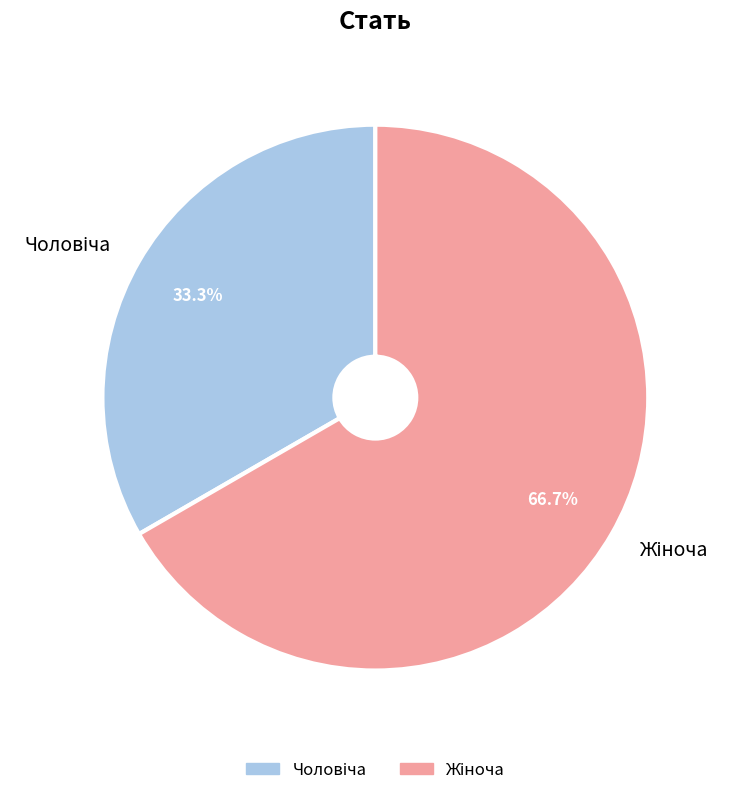

Does any single category account for the majority?

Yes